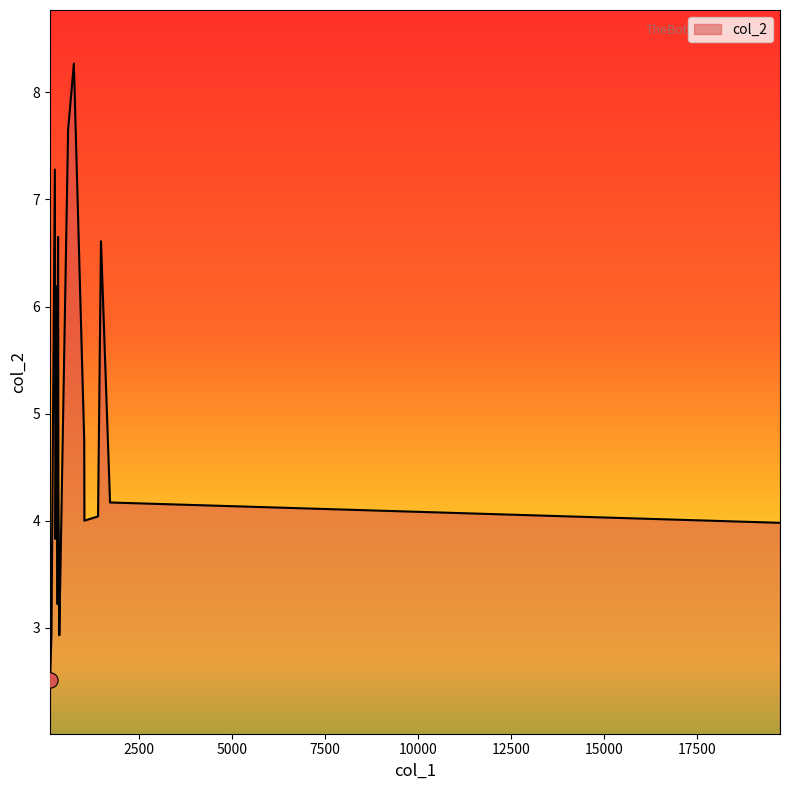

What is the difference between the maximum and minimum values?

5.8